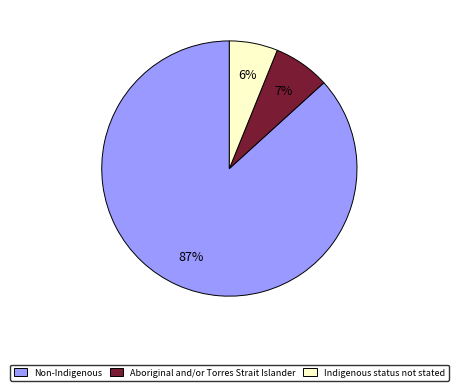

What is the ratio of the value at Indigenous status not stated to the value at Aboriginal and/or Torres Strait Islander?

0.9